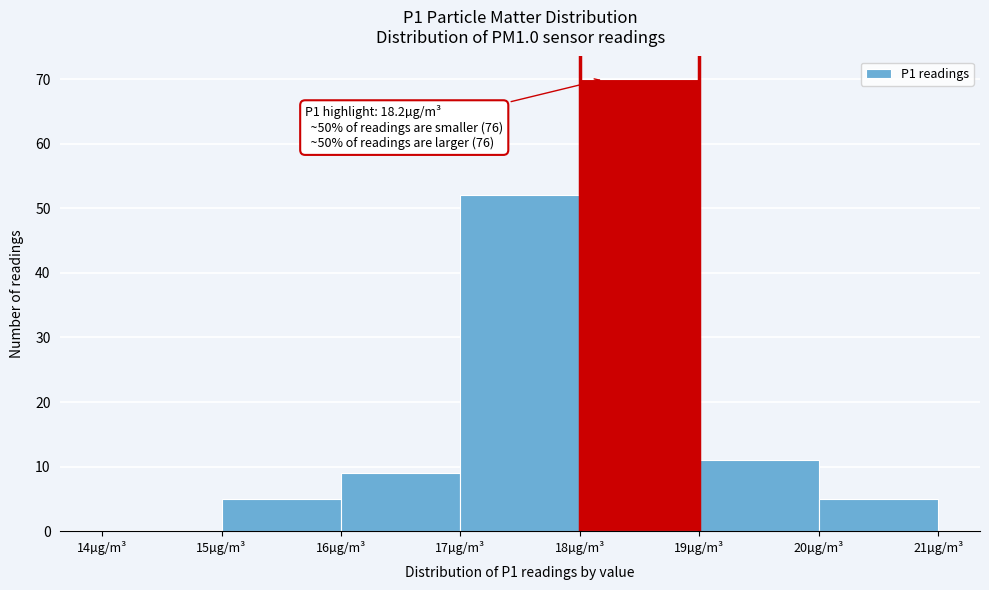

Which range on the x-axis has the tallest bar?

18 to 19